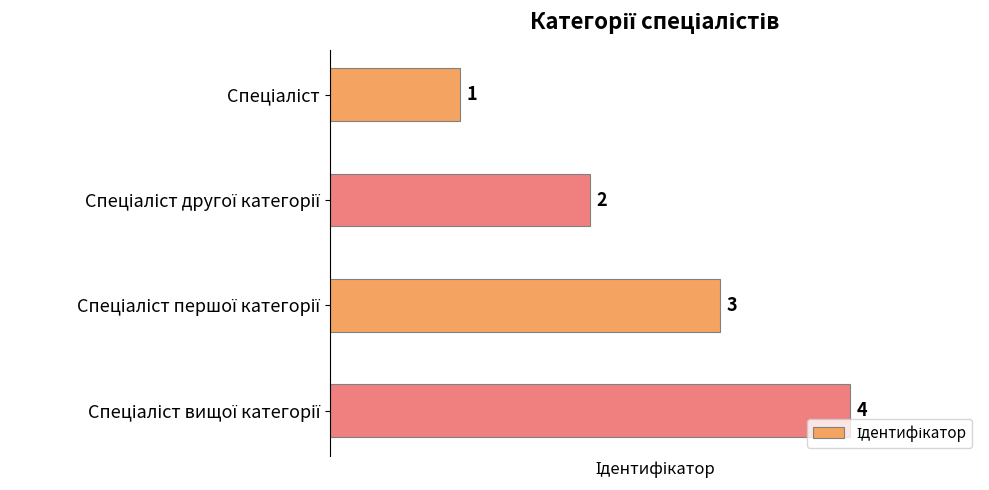

Does the chart contain stacked bars?

No